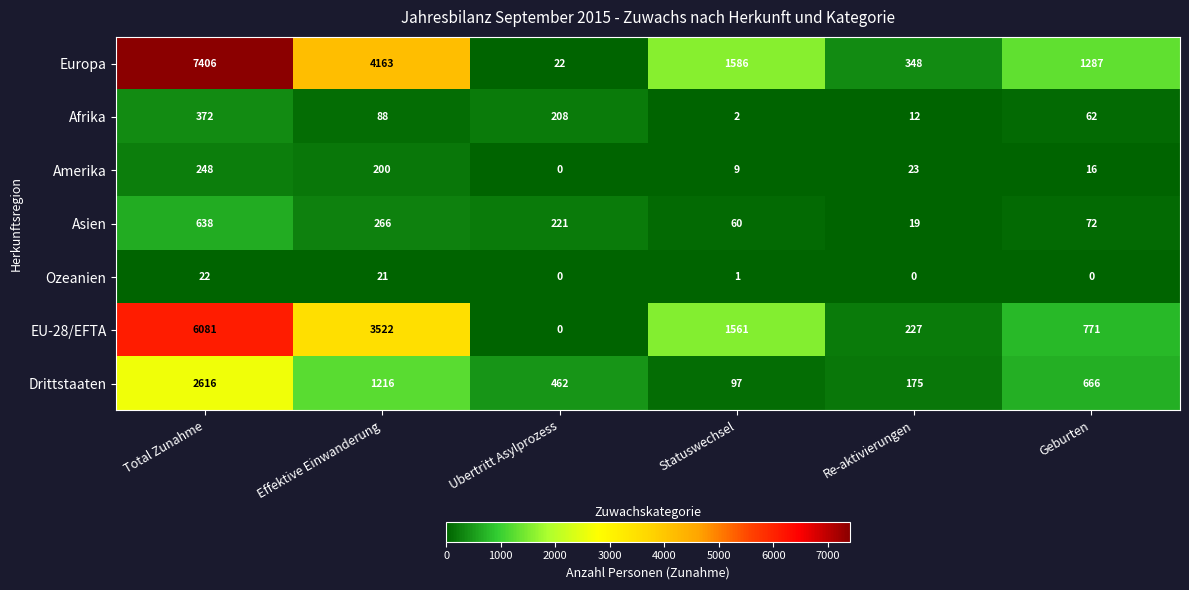

Is it true that Afrika equals 2 at Statuswechsel?

True